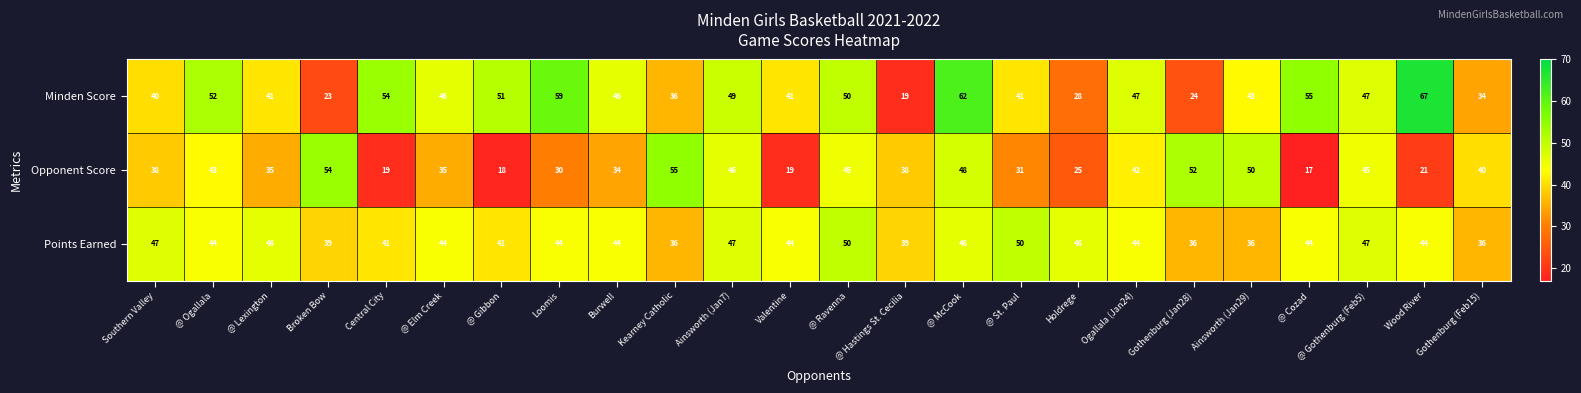

True or false: Opponent Score has a value of 54 at Broken Bow.

True